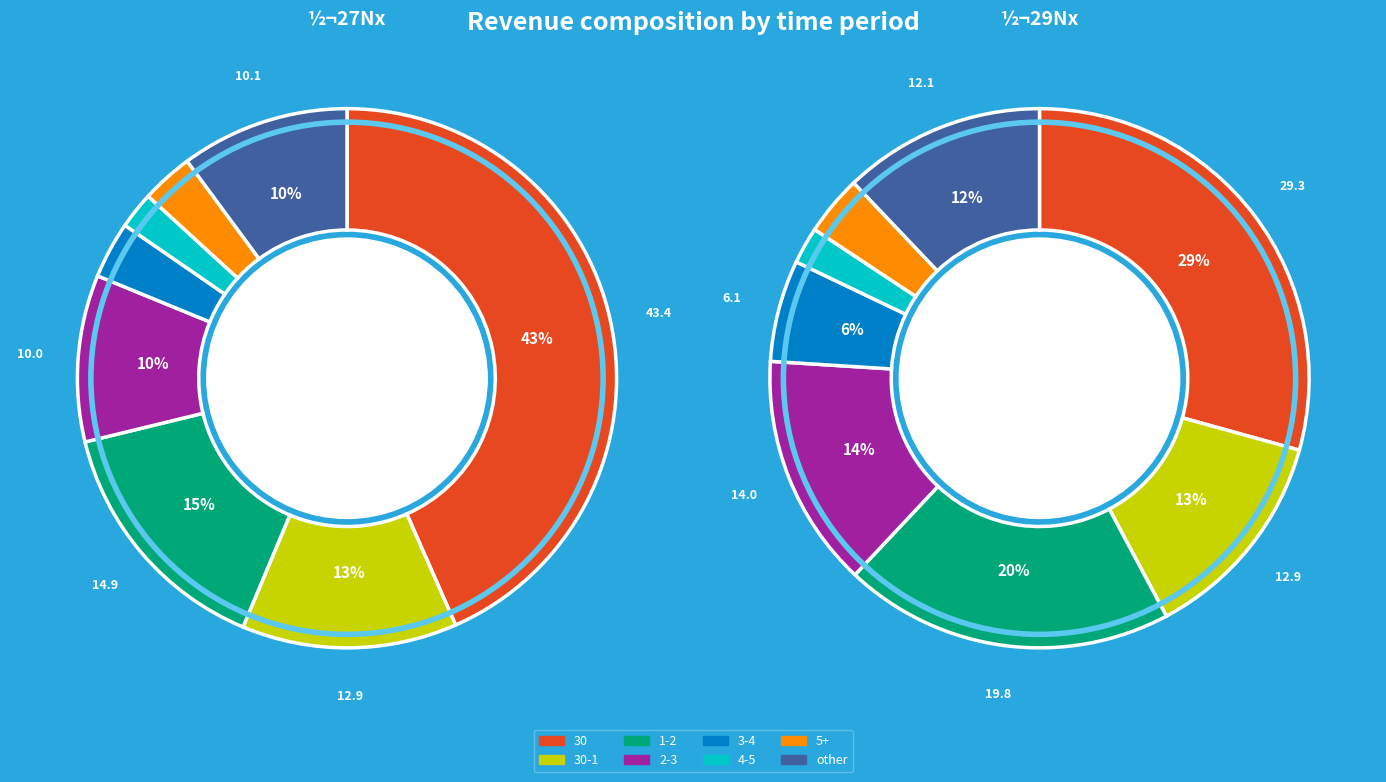

To the nearest percent, what is the difference between the largest and smallest slice percentages?

27%